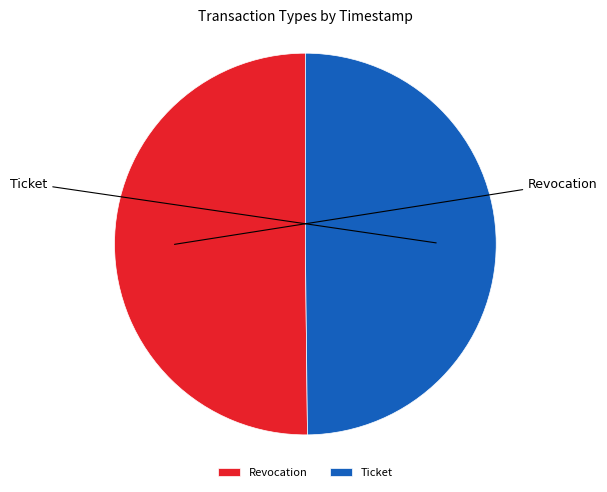

What is the largest slice in the pie chart?

Revocation